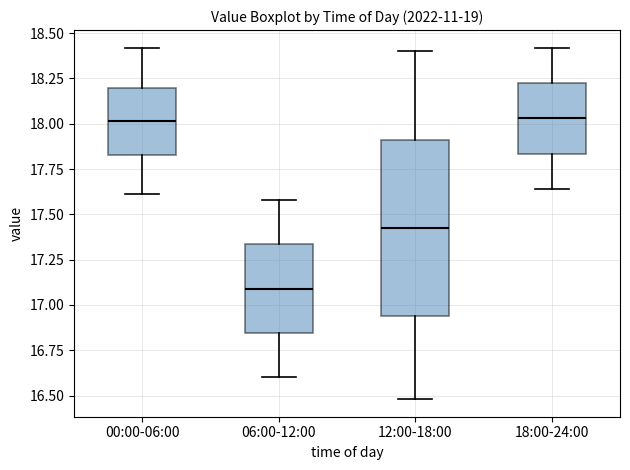

Reading left to right, read every box against the y-axis: the position of its median line, the range the box covers, and the ends of its whiskers. The values are not printed on the chart, so give them approximately, as read against the axis.

00:00-06:00: median 18.00, box 17.85 to 18.20, whiskers 17.60 to 18.40
06:00-12:00: median 17.10, box 16.85 to 17.35, whiskers 16.60 to 17.60
12:00-18:00: median 17.45, box 16.95 to 17.90, whiskers 16.50 to 18.40
18:00-24:00: median 18.05, box 17.85 to 18.25, whiskers 17.65 to 18.40